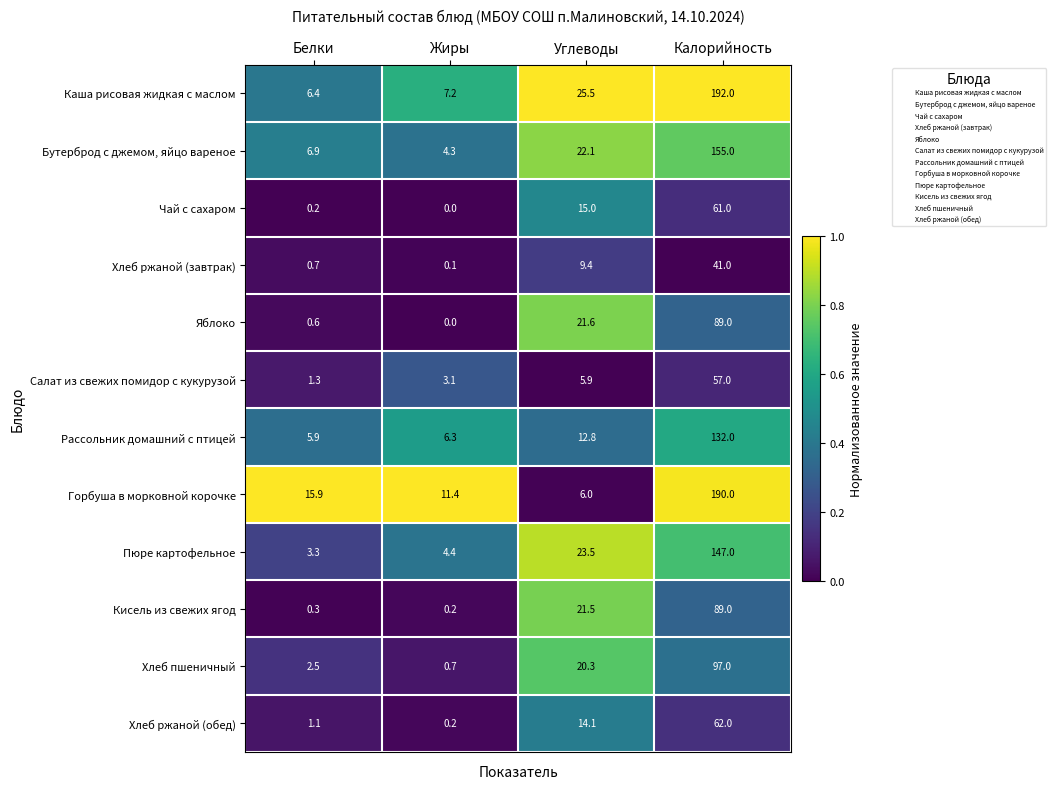

Between Белки and Жиры, which series saw the biggest shift?

Горбуша в морковной корочке